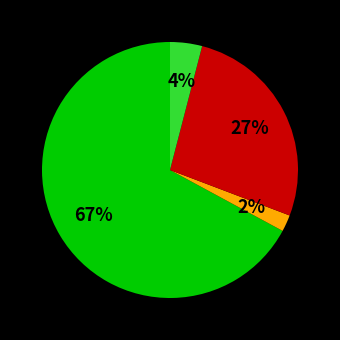

To the nearest percent, what is the average slice percentage?

25%